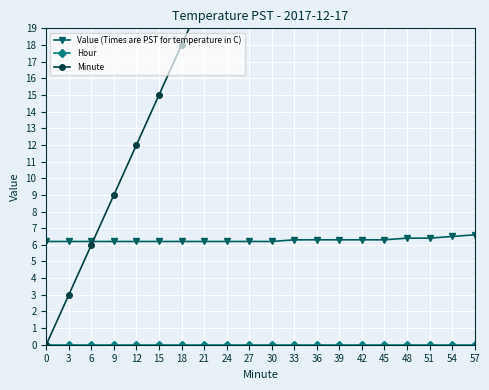

What are all the series names shown in the legend?

Value (Times are PST for temperature in C), Hour, Minute